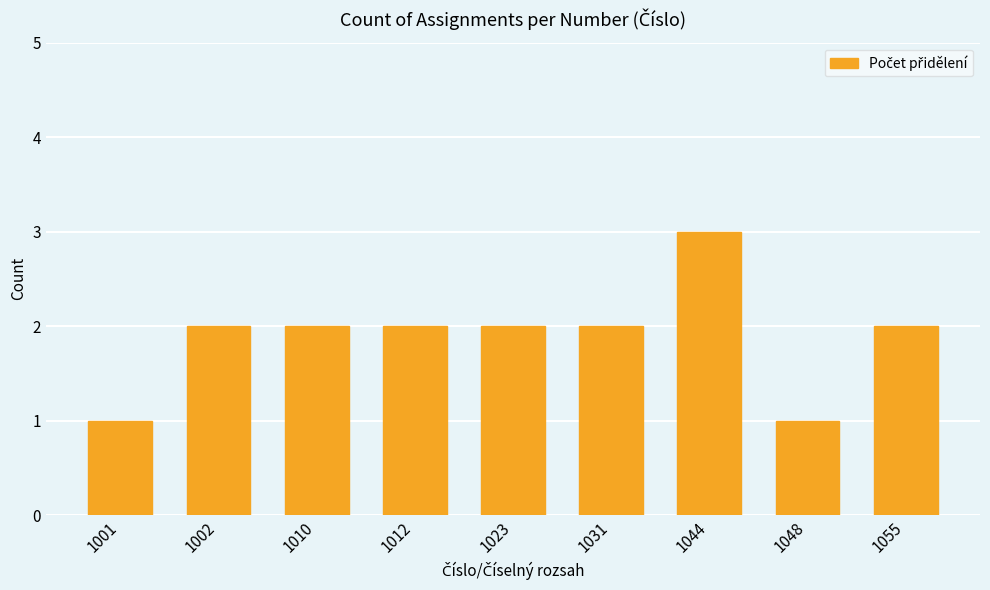

True or false: the data shows 3 at 1044.

True